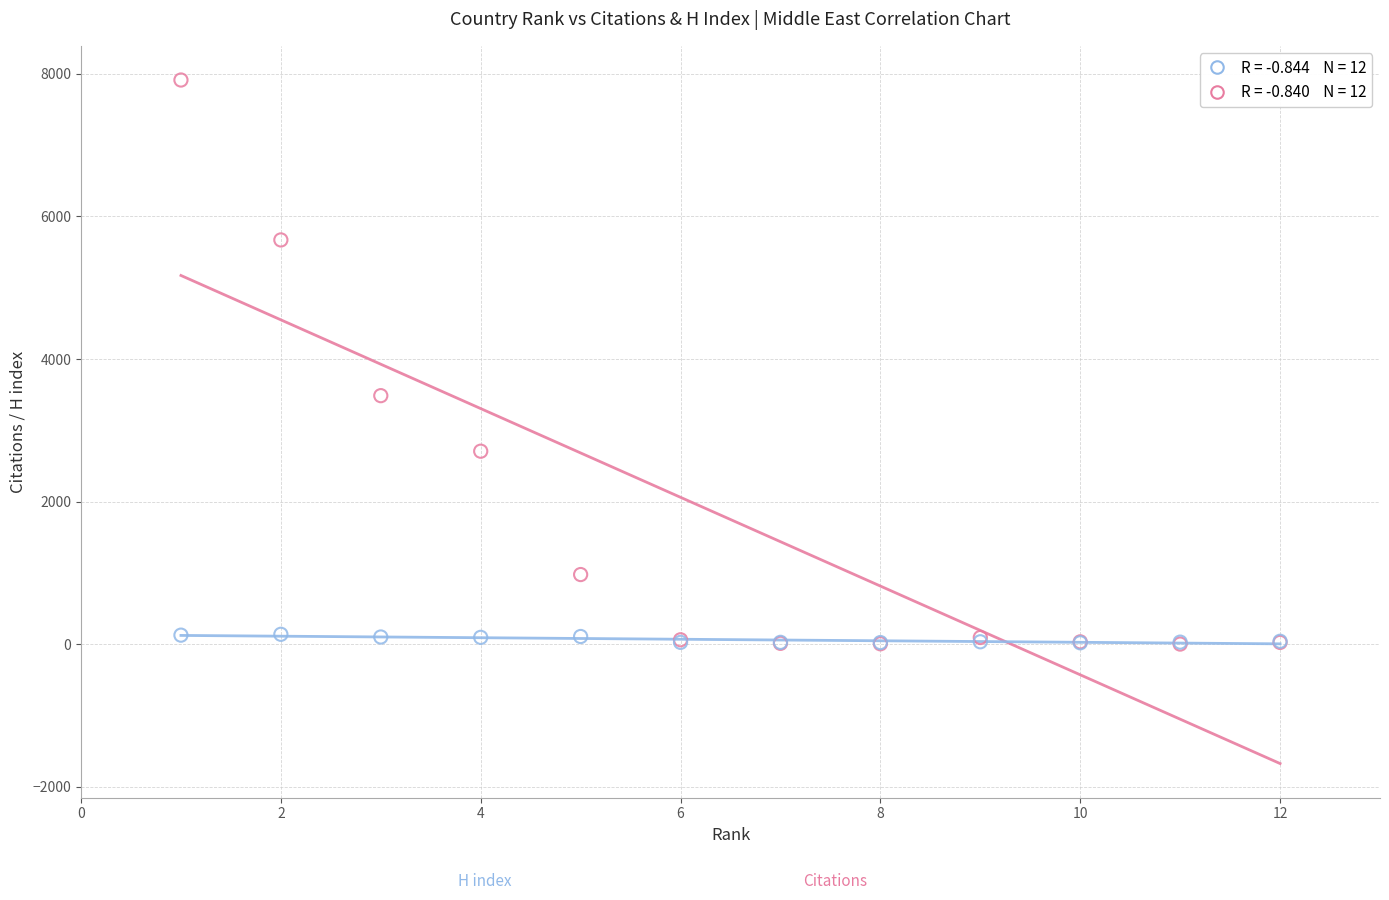

Across all series, what Y value is closest to 3957?

3486